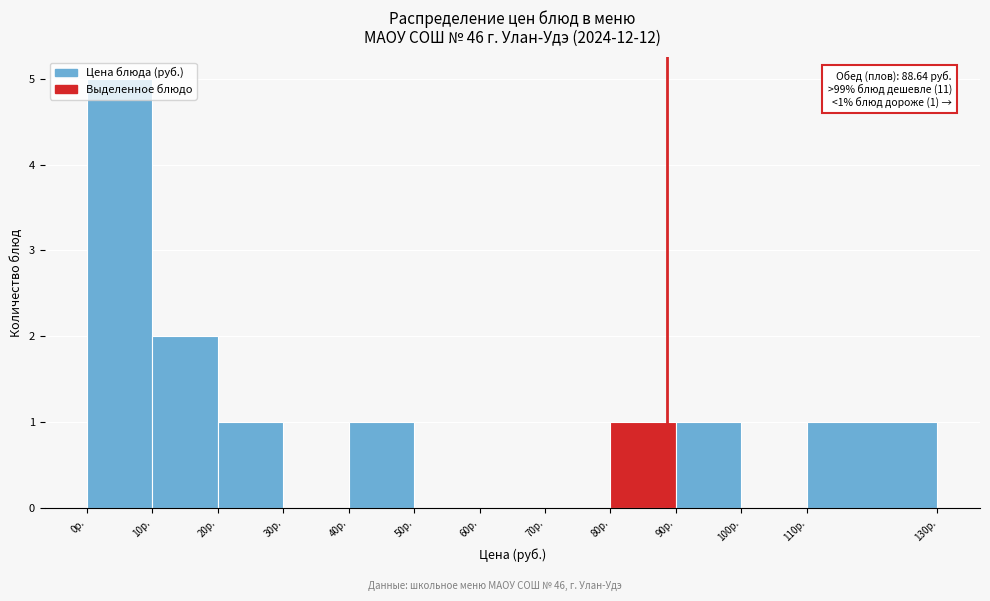

Over which range of the x-axis is the bar tallest?

0 to 10